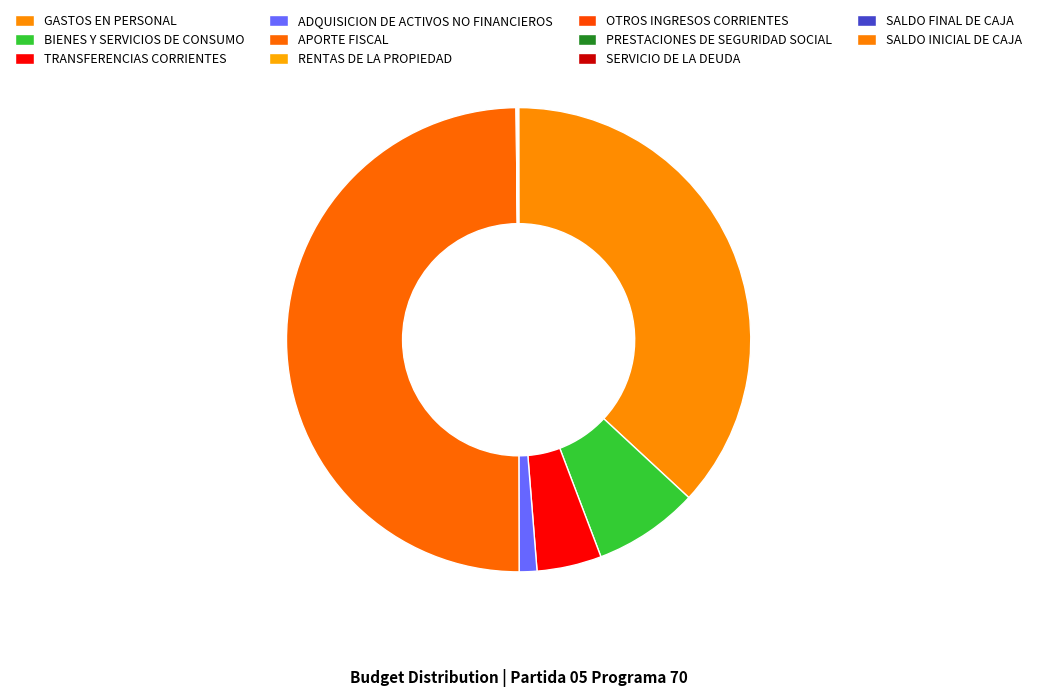

What is the ratio of the value at TRANSFERENCIAS CORRIENTES to the value at RENTAS DE LA PROPIEDAD?

149.7